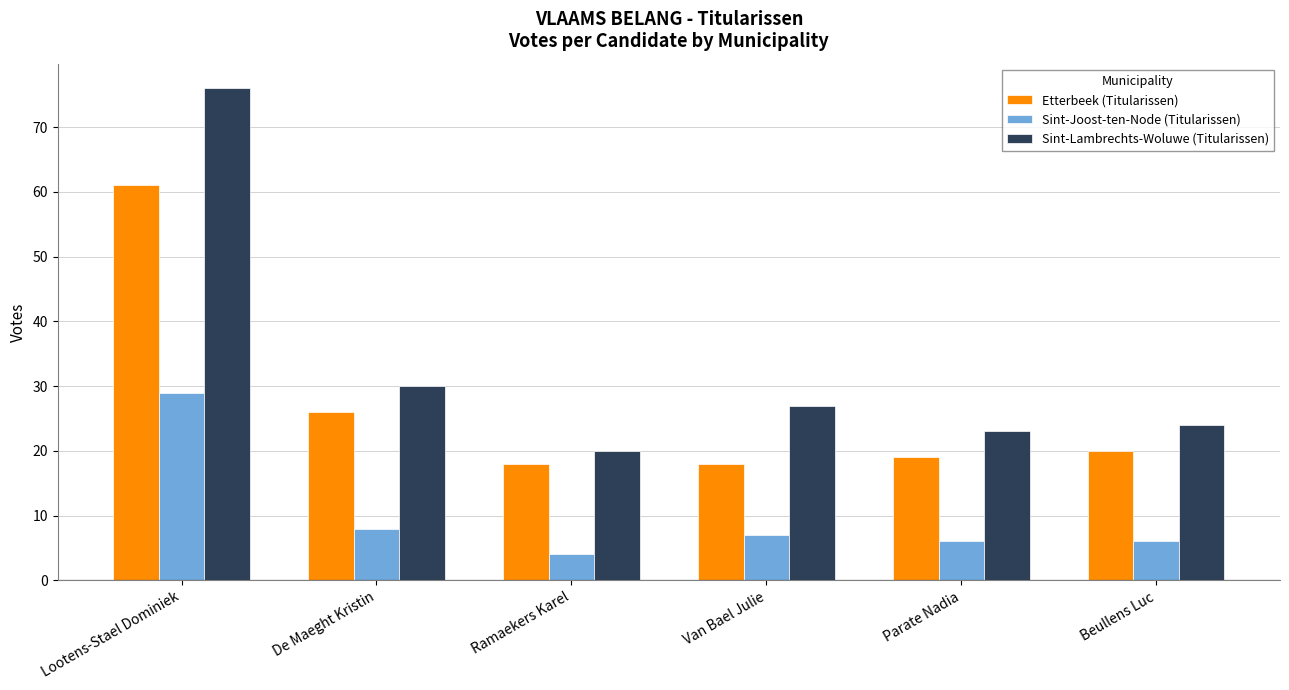

Rank the categories by Sint-Lambrechts-Woluwe (Titularissen) value from highest to lowest.

Lootens-Stael Dominiek, De Maeght Kristin, Van Bael Julie, Beullens Luc, Parate Nadia, Ramaekers Karel